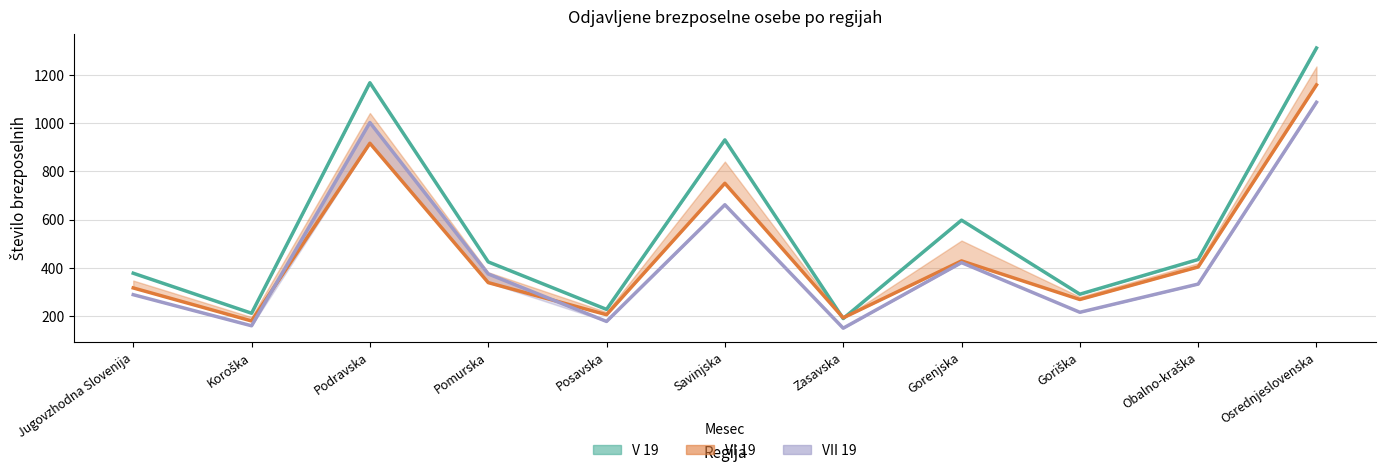

In V 19, how many points are lower than both neighbors (excluding endpoints)?

4